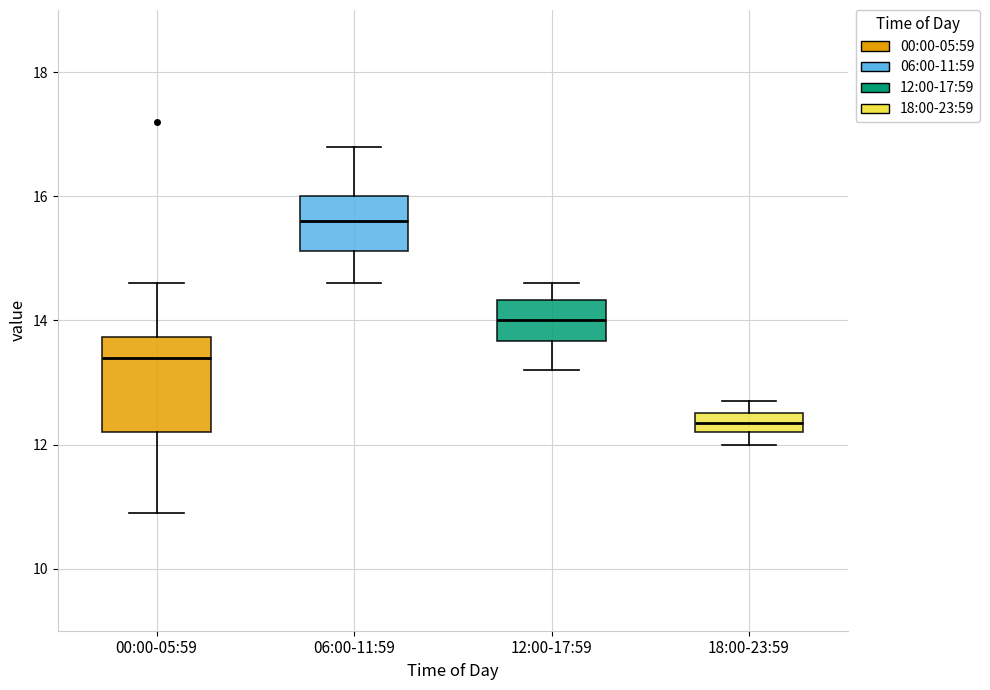

Reading left to right, read every box against the y-axis: the position of its median line, the range the box covers, and the ends of its whiskers. The values are not printed on the chart, so give them approximately, as read against the axis.

00:00-05:59: median 13.4, box 12.2 to 13.8, whiskers 11.0 to 14.6
06:00-11:59: median 15.6, box 15.2 to 16.0, whiskers 14.6 to 16.8
12:00-17:59: median 14.0, box 13.6 to 14.4, whiskers 13.2 to 14.6
18:00-23:59: median 12.4, box 12.2 to 12.6, whiskers 12.0 to 12.8